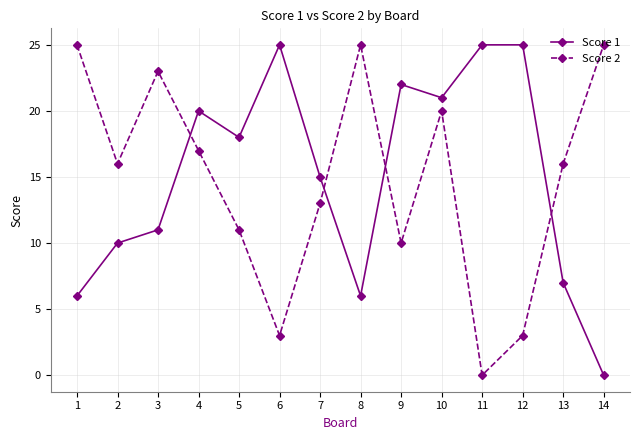

What is the difference between the highest and lowest values at 9?

12